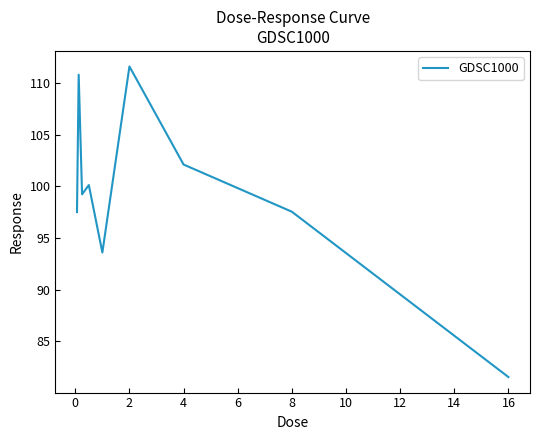

What is the smallest value displayed?

81.6